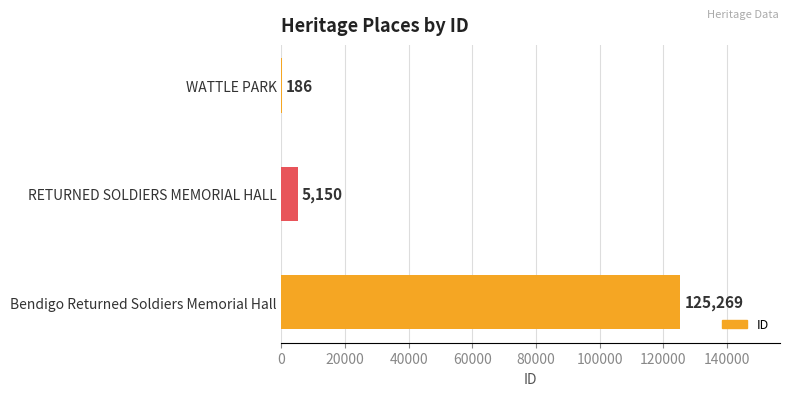

What is the sum of all values?

130605